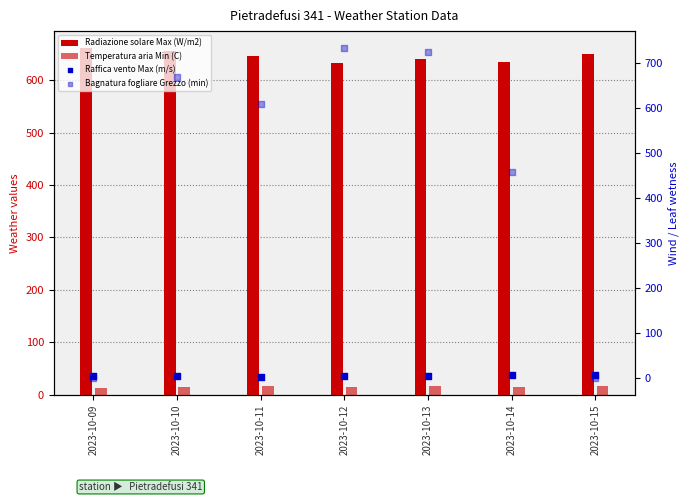

Which series contains the lowest Y value?

Bagnatura fogliare Grezzo (min)